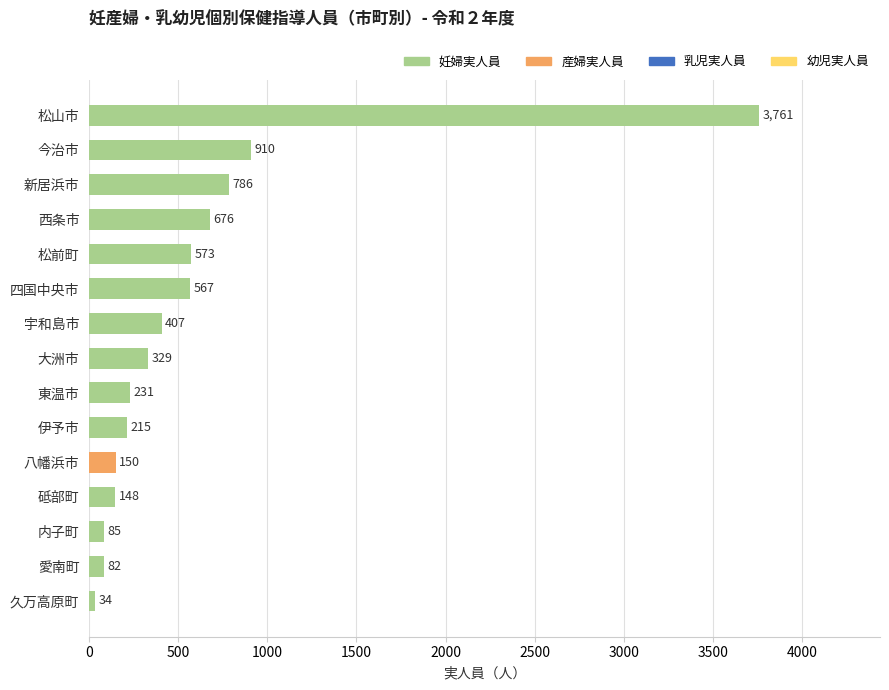

Approximately how many times larger is the value at 宇和島市 compared to 八幡浜市?

2.7